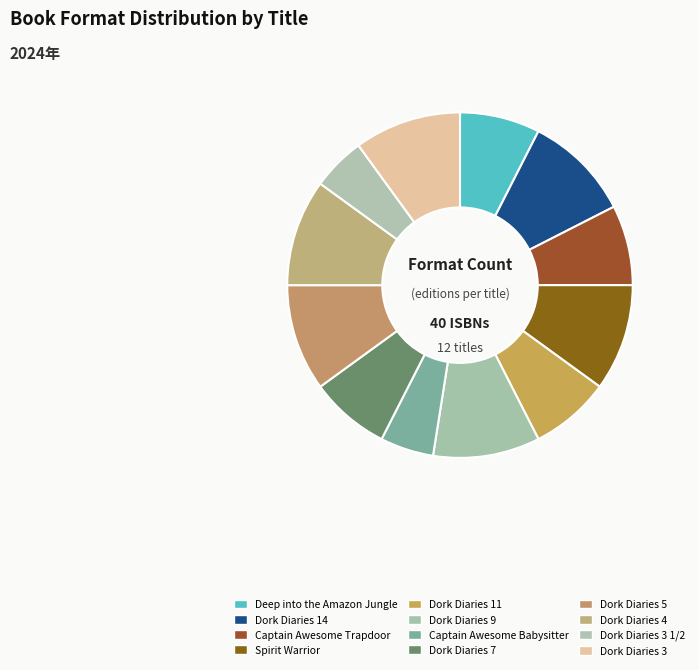

How many slices are in this pie chart?

12